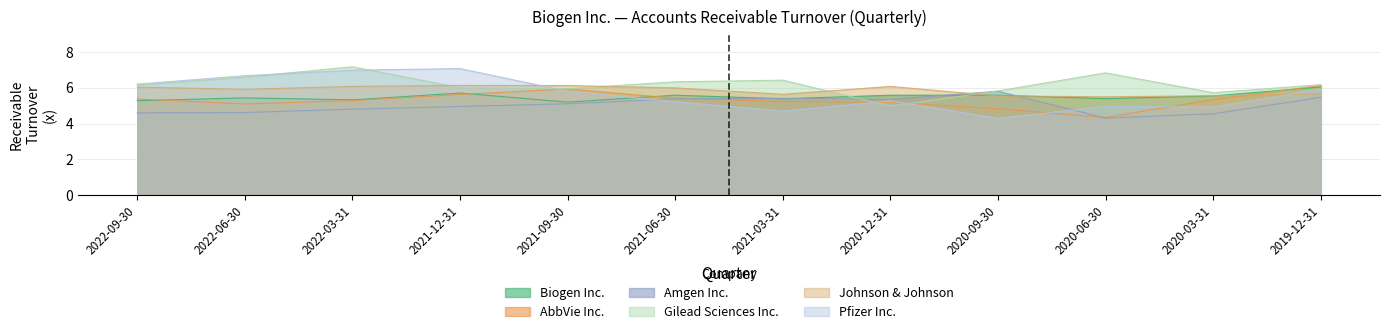

What is the difference between the second highest and second lowest values in the Amgen Inc. series?

0.9